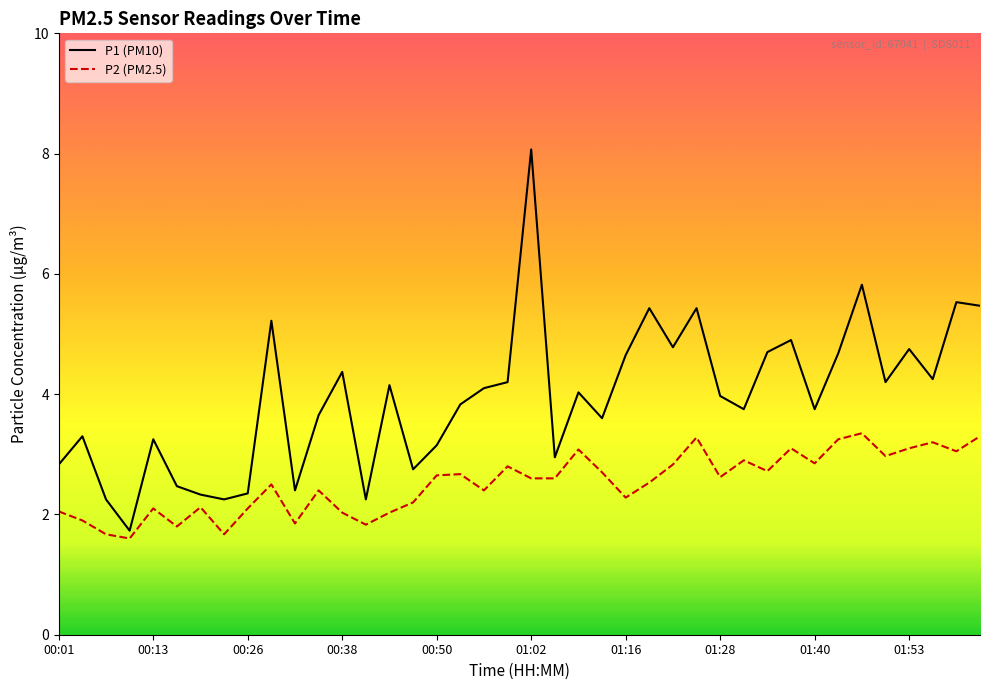

True or false: P1 (PM10) and P2 (PM2.5) cross at least once.

False